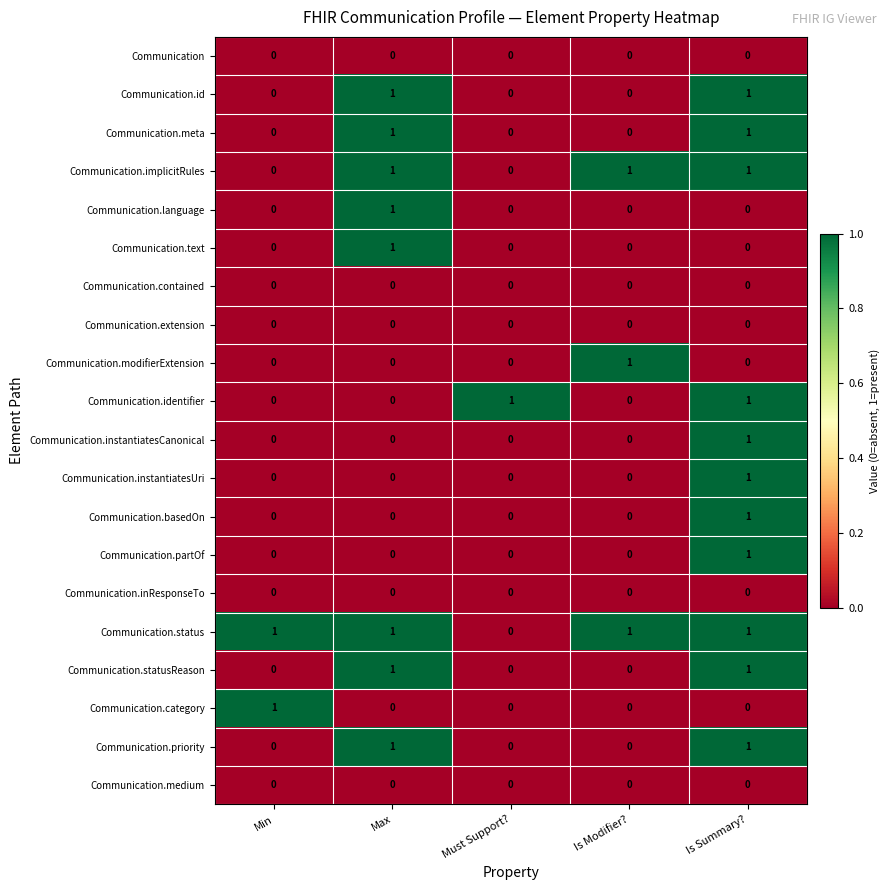

Count the Communication.partOf values in the range 0 to 1.

5